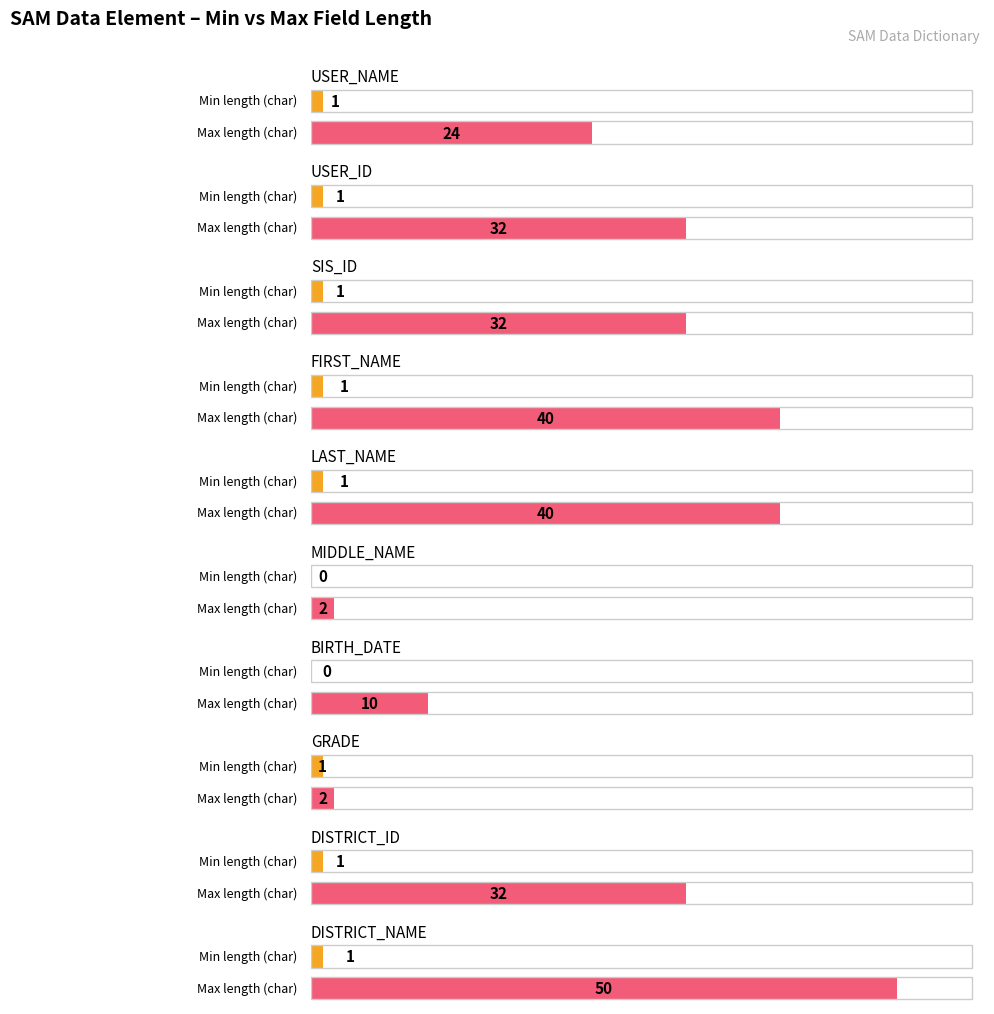

How many bars are there in each group?

2